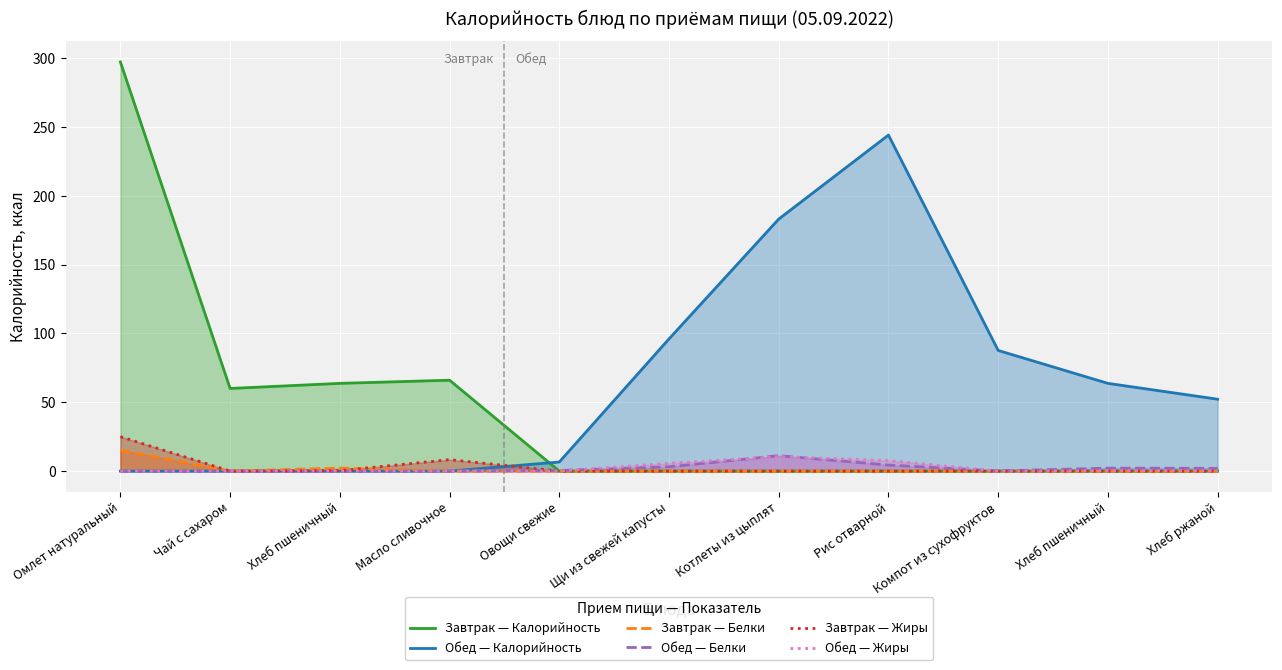

At which category is the sum across all series the highest?

Омлет натуральный